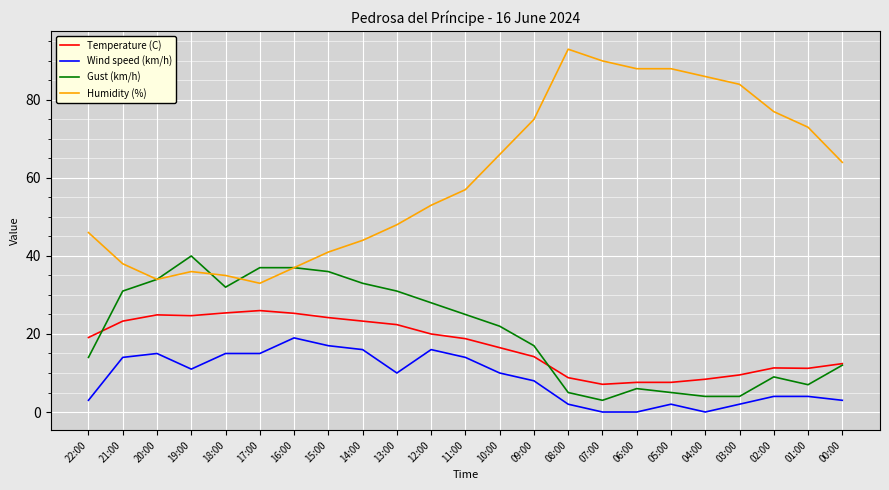

What is the maximum value for Gust (km/h)?

40.0